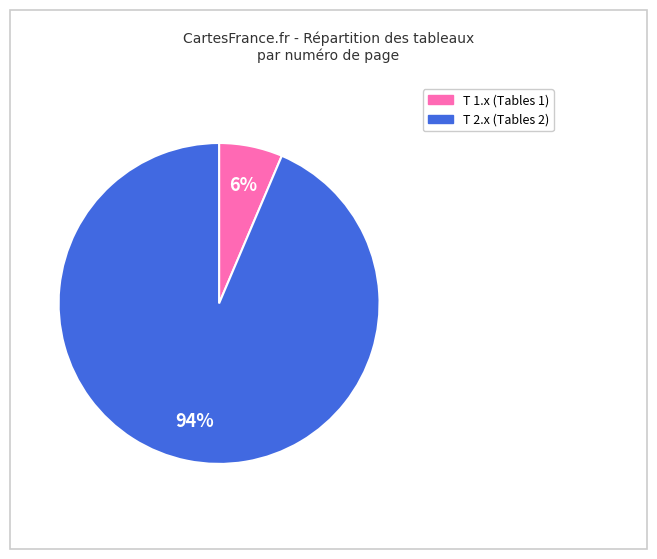

Is there any slice that represents more than half of the pie?

Yes